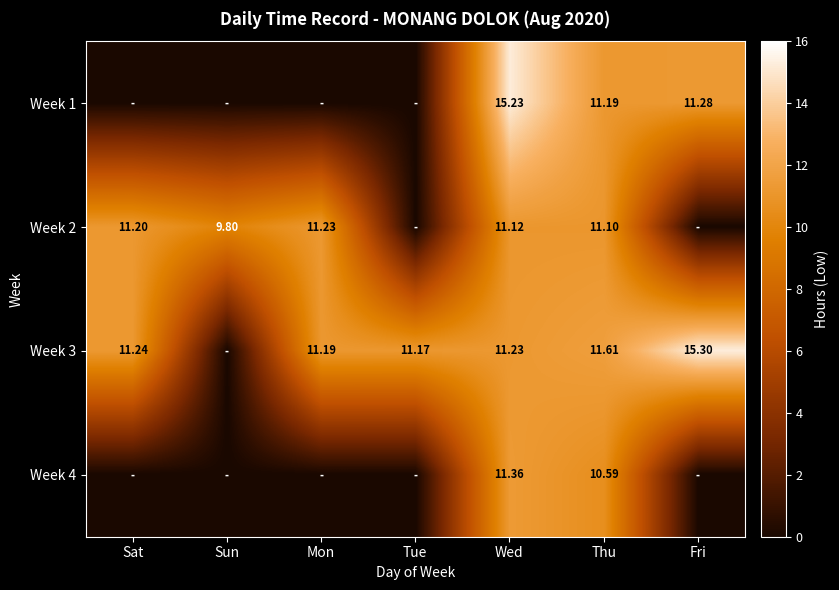

What is the difference between the maximum and minimum values in the Week 3 series?

15.3